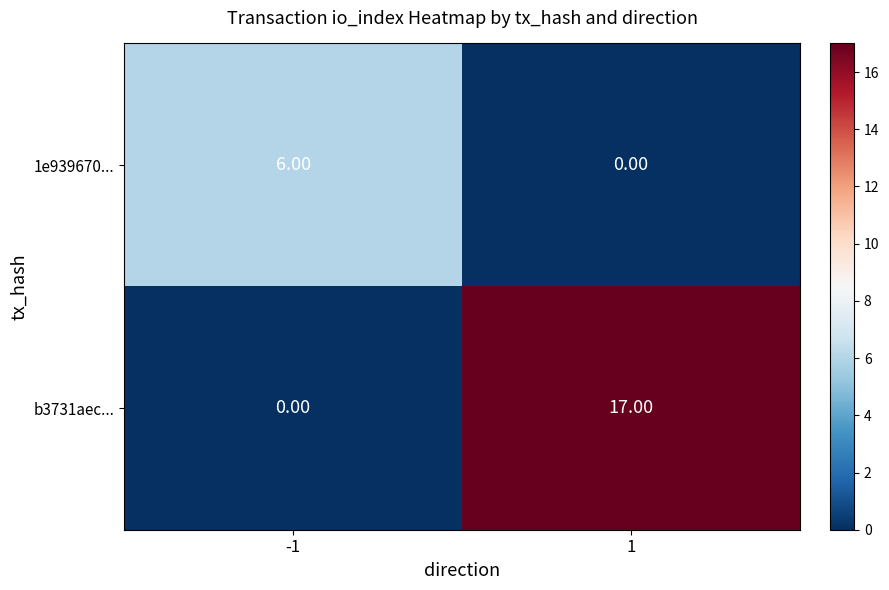

What is the greatest value displayed?

17